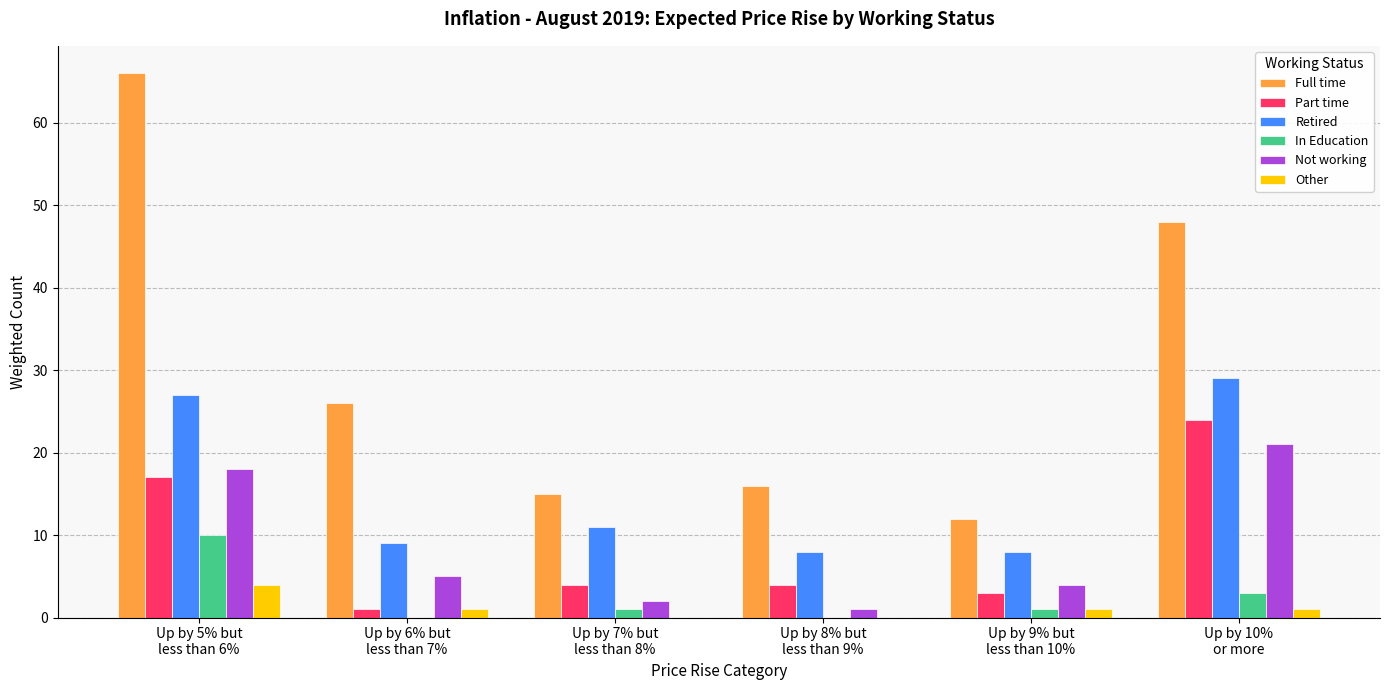

Which series has the largest total across all categories?

Full time